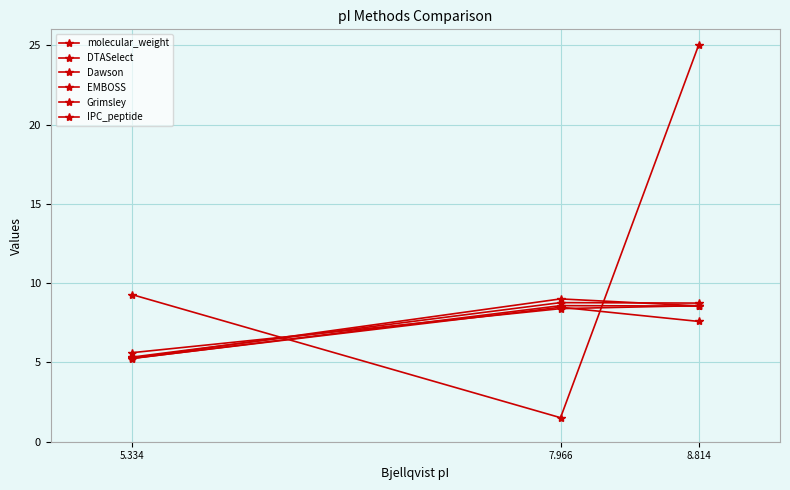

Is it true that Dawson equals 8.6 at 7.966?

True